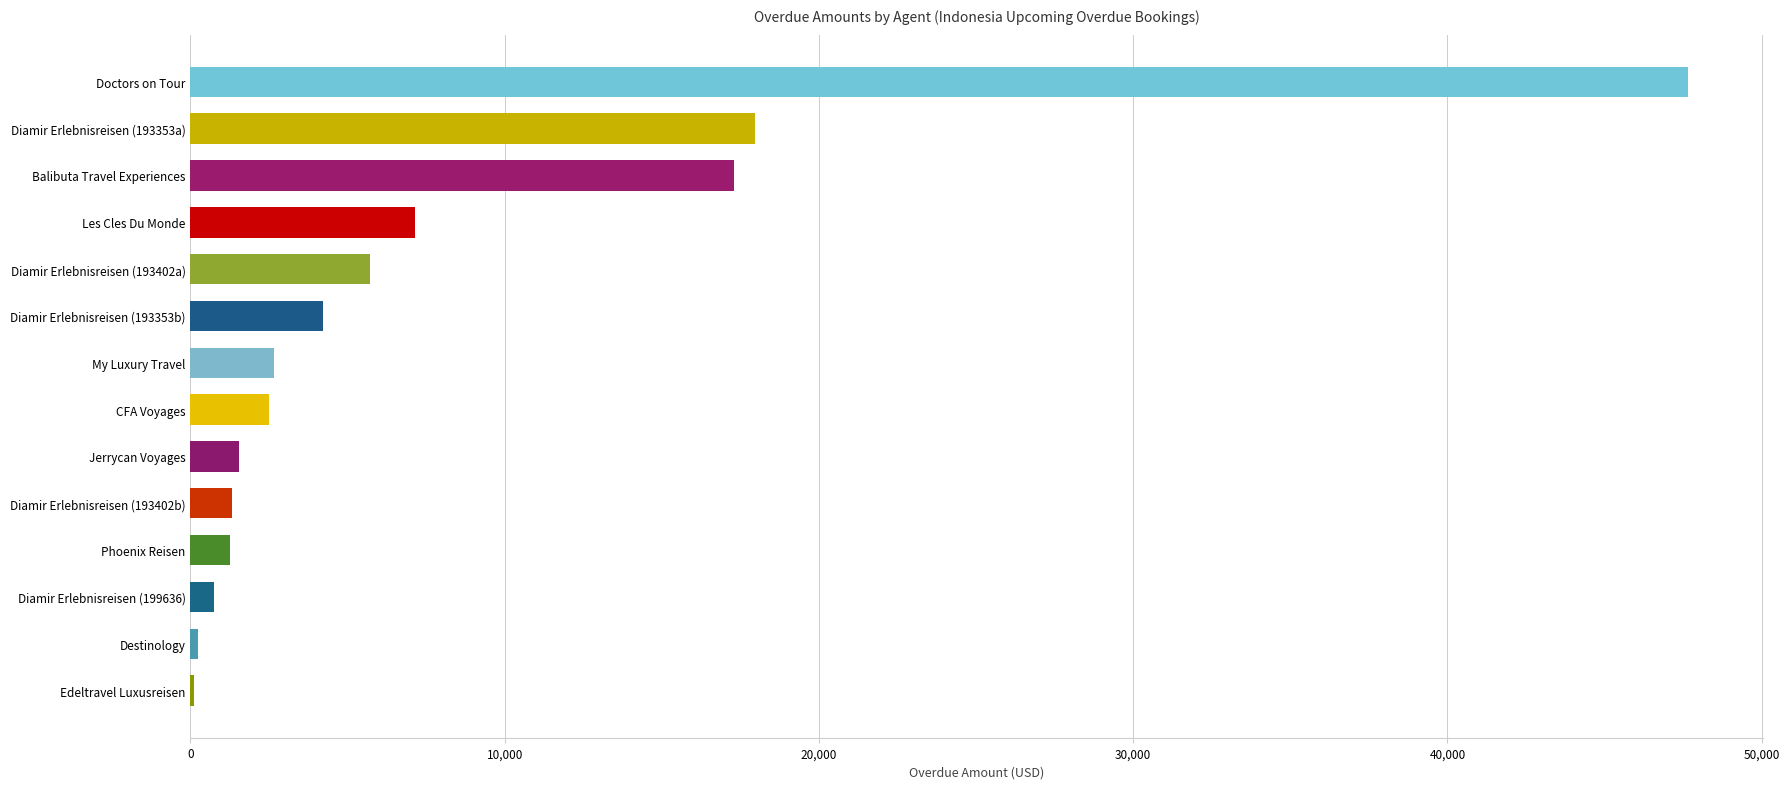

Is it true that the value at Doctors on Tour is 47658.0?

True